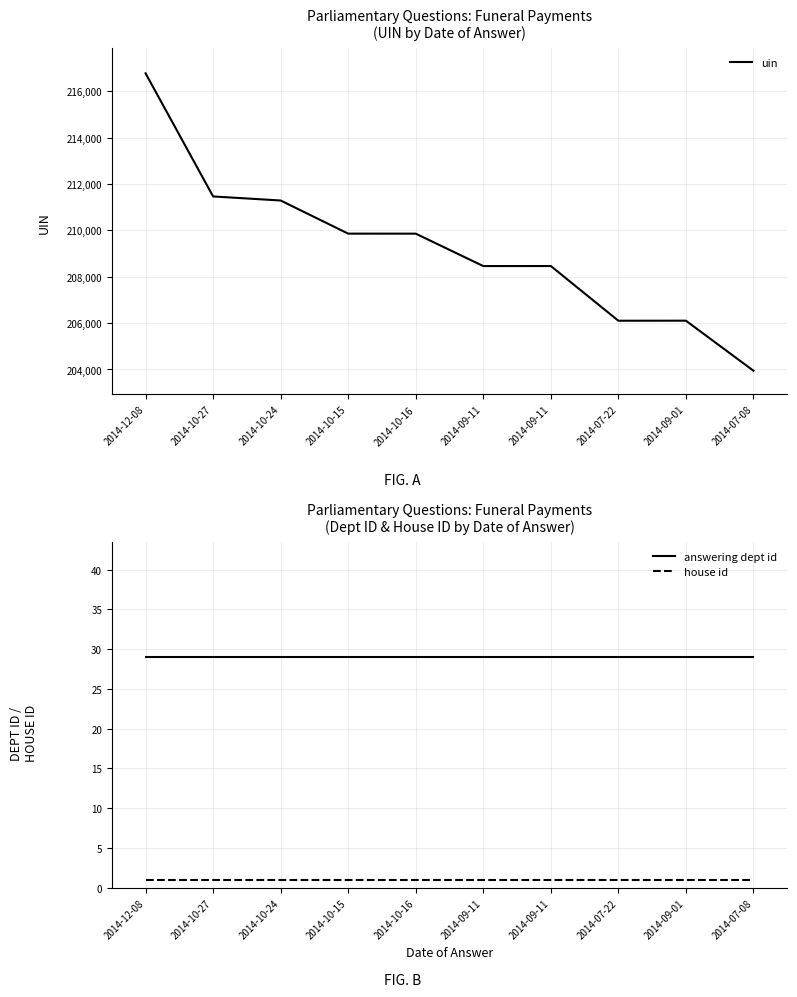

What is the spread (max minus min) of values at 2014-09-01?

206105